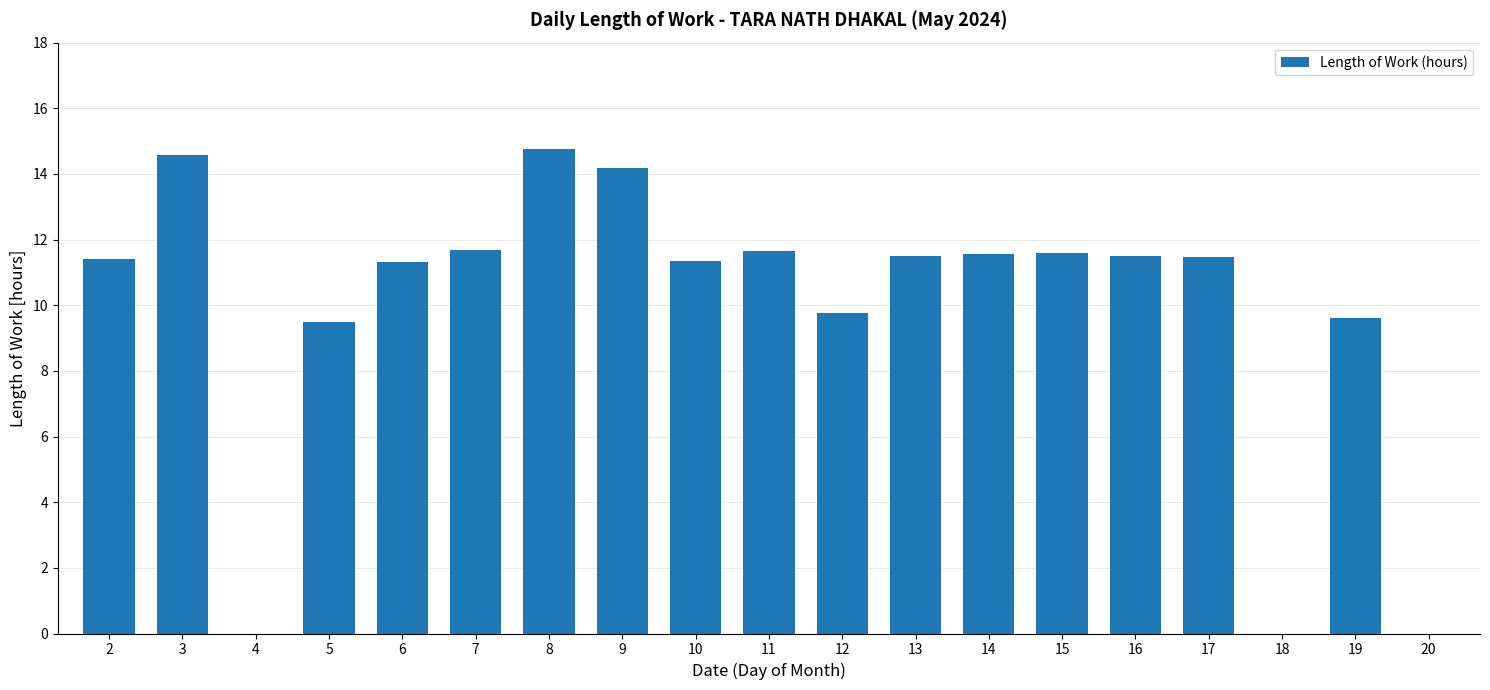

What is the sum of the values at 18 and 14?

11.6